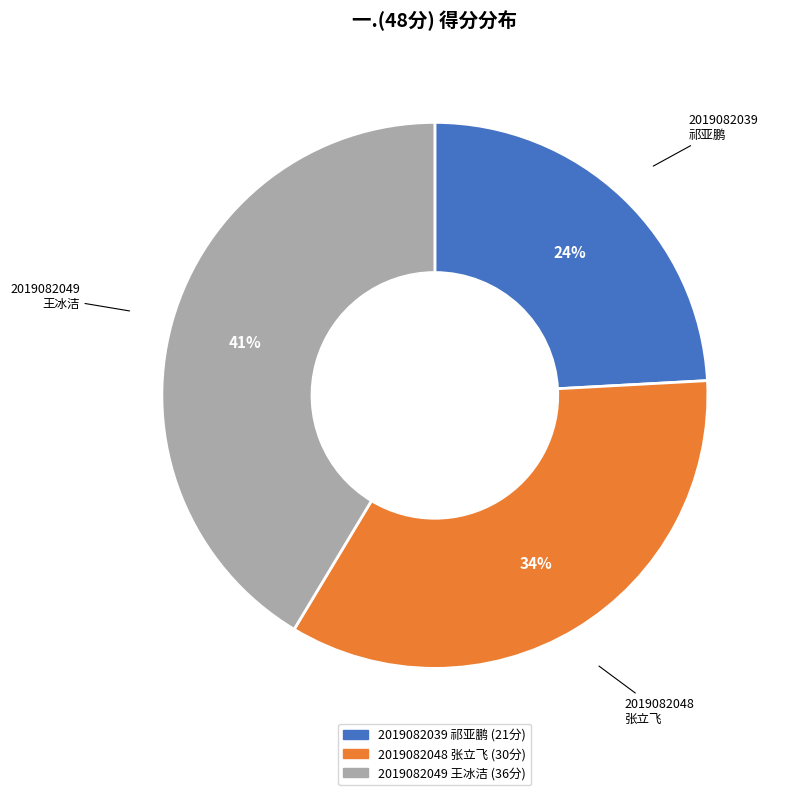

Combined, do 2019082048 张立飞 and 2019082049 王冰洁 account for over 50%?

Yes